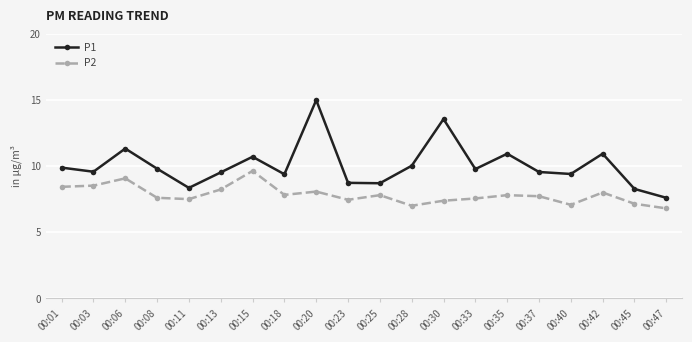

What is the value of the P2 point at the 2nd from the left?

8.5